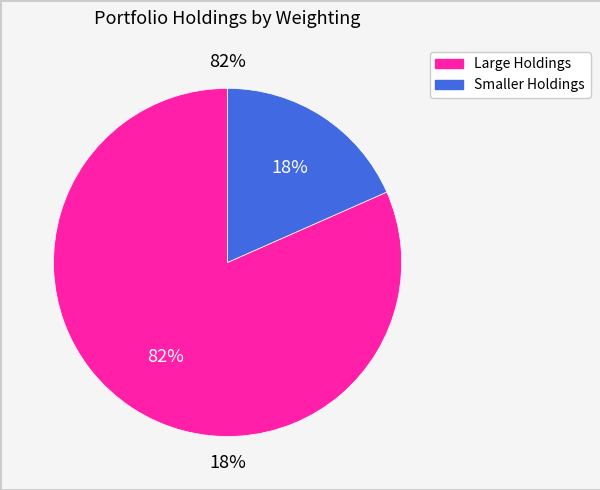

Does V account for over 50% of the chart?

No